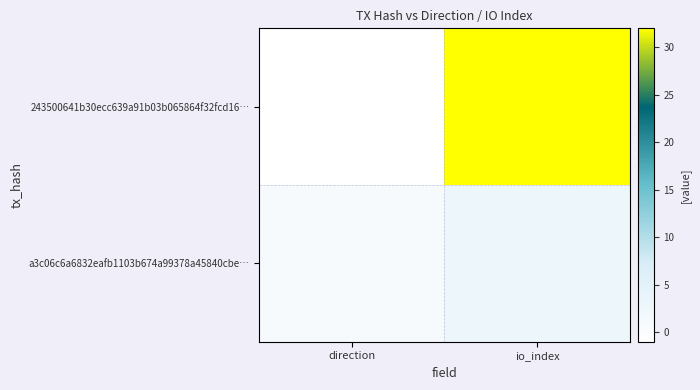

Rank the series by their maximum value, from highest to lowest.

243500641b30ecc639a91b03b065864f32fcd16…, a3c06c6a6832eafb1103b674a99378a45840cbe…